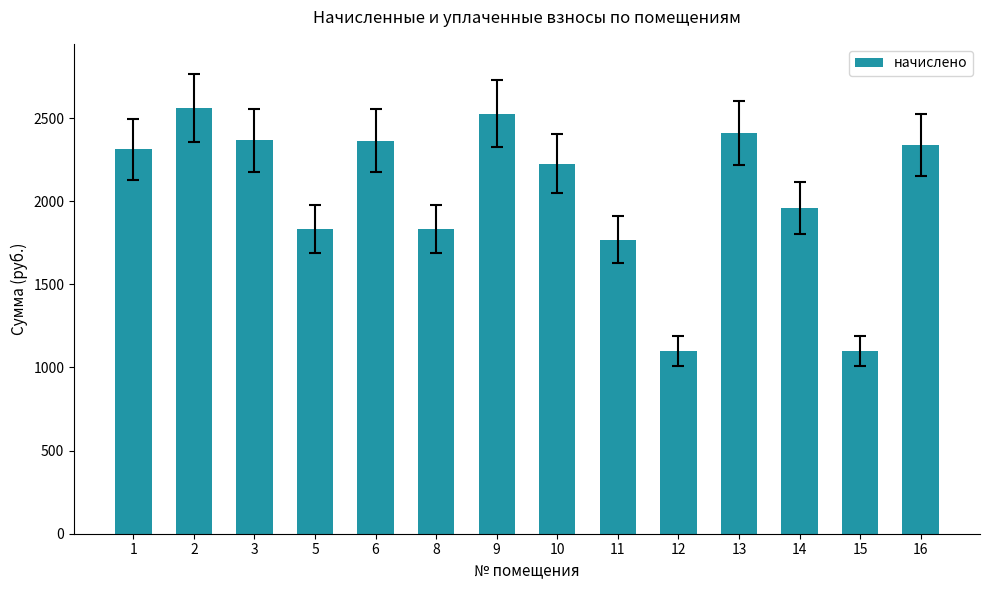

True or false: the data shows 1098.7 at 12.

True